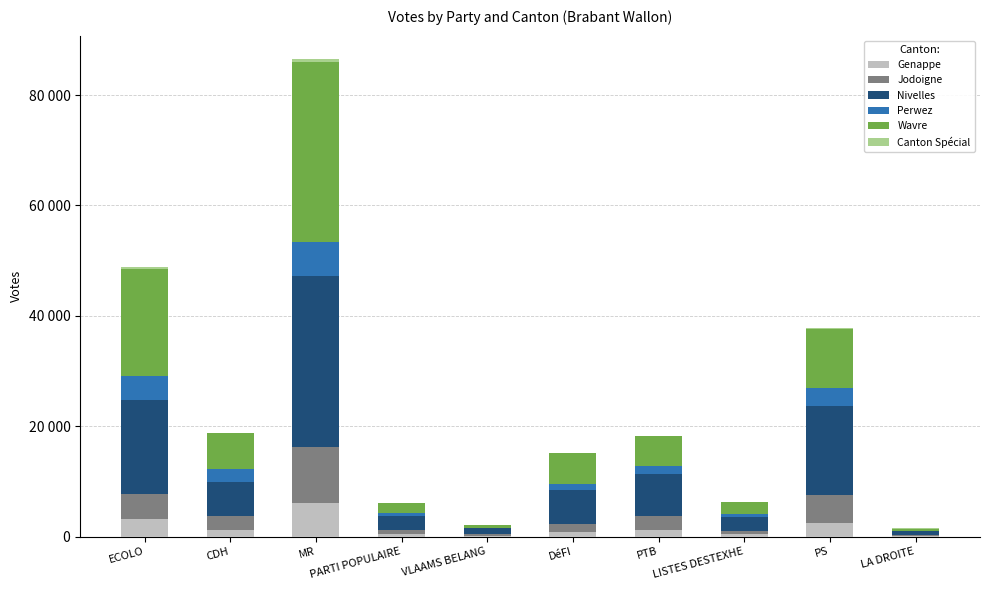

What is the label of the 10th bar from the right?

ECOLO